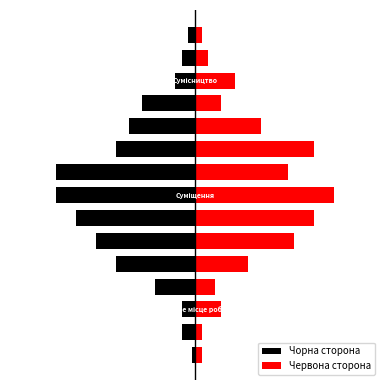

At which category is the sum across all series the highest?

9